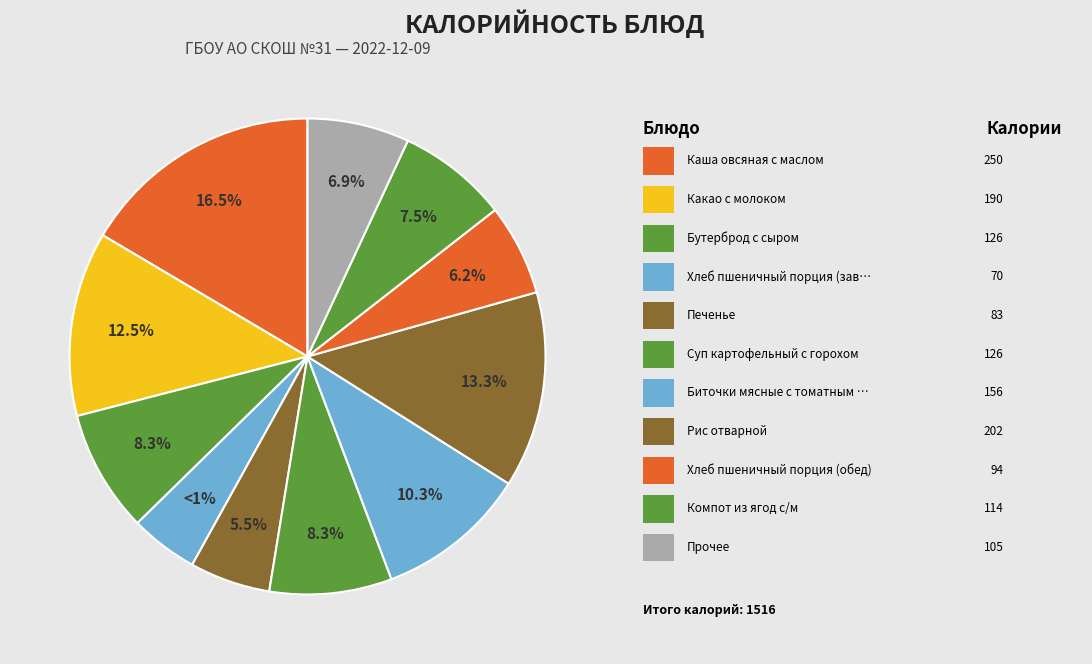

How much of the chart is everything except Каша овсяная с маслом?

83.5%